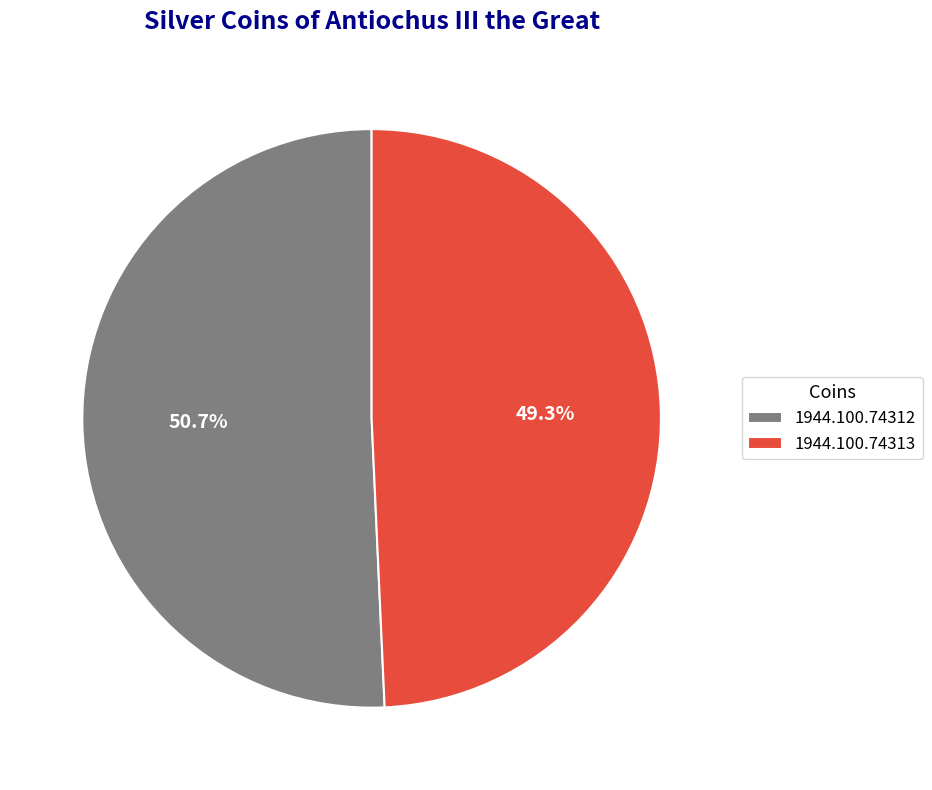

To the nearest percent, what is the combined percentage of 1944.100.74312 and 1944.100.74313?

100%